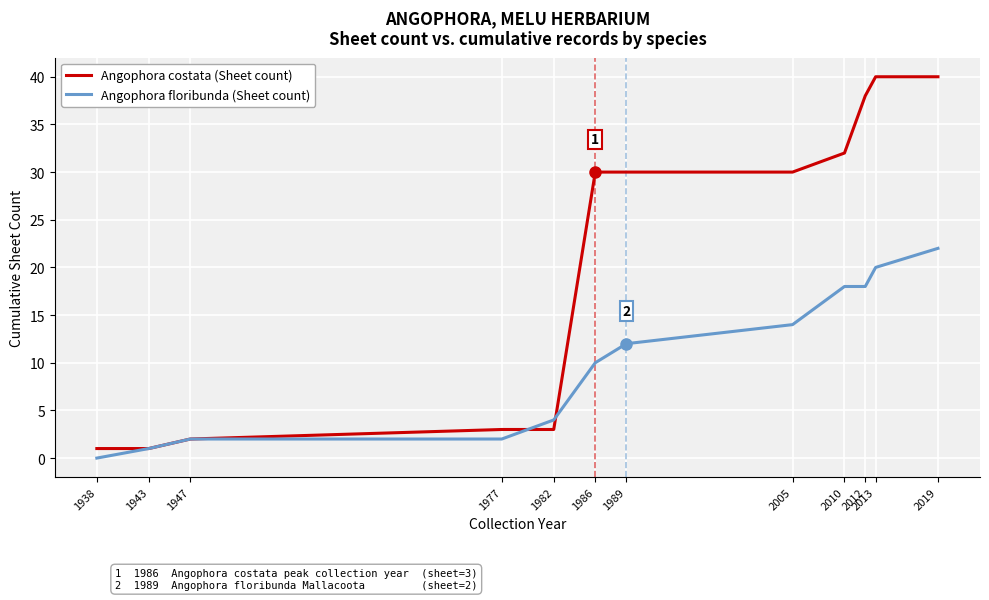

Rank the series by their maximum value, from highest to lowest.

Angophora costata (Sheet count), Angophora floribunda (Sheet count)